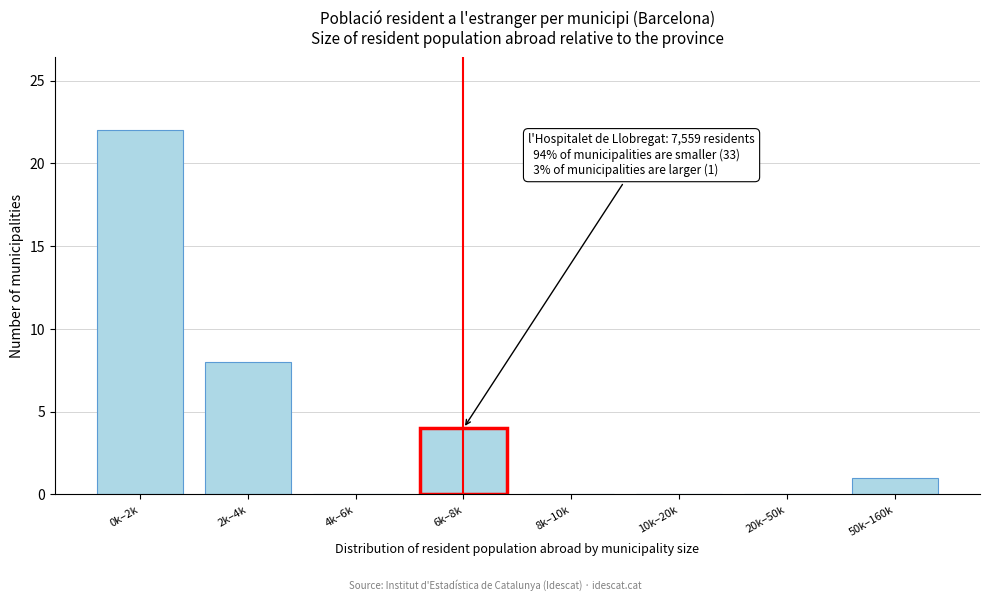

Reading right to left, list all the values displayed in this chart.

50k–160k=1	20k–50k=0	10k–20k=0	8k–10k=0	6k–8k=4	4k–6k=0	2k–4k=8	0k–2k=22